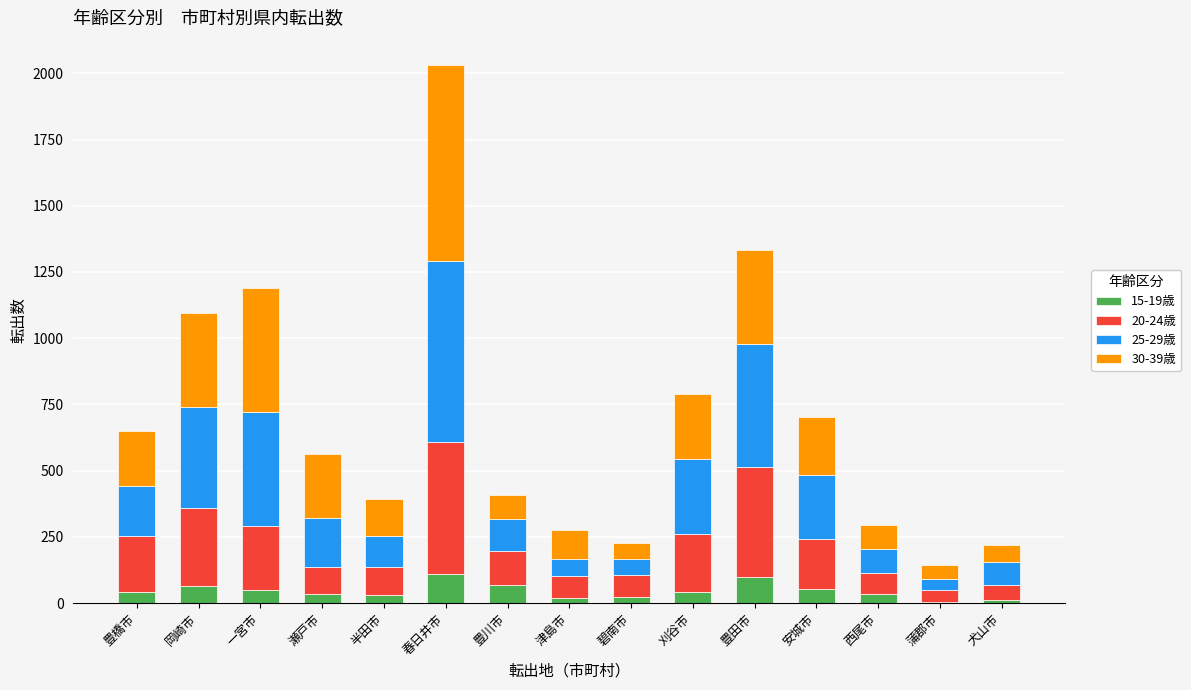

The 15-19歳 series shows 44 at 刈谷市. True or false?

True